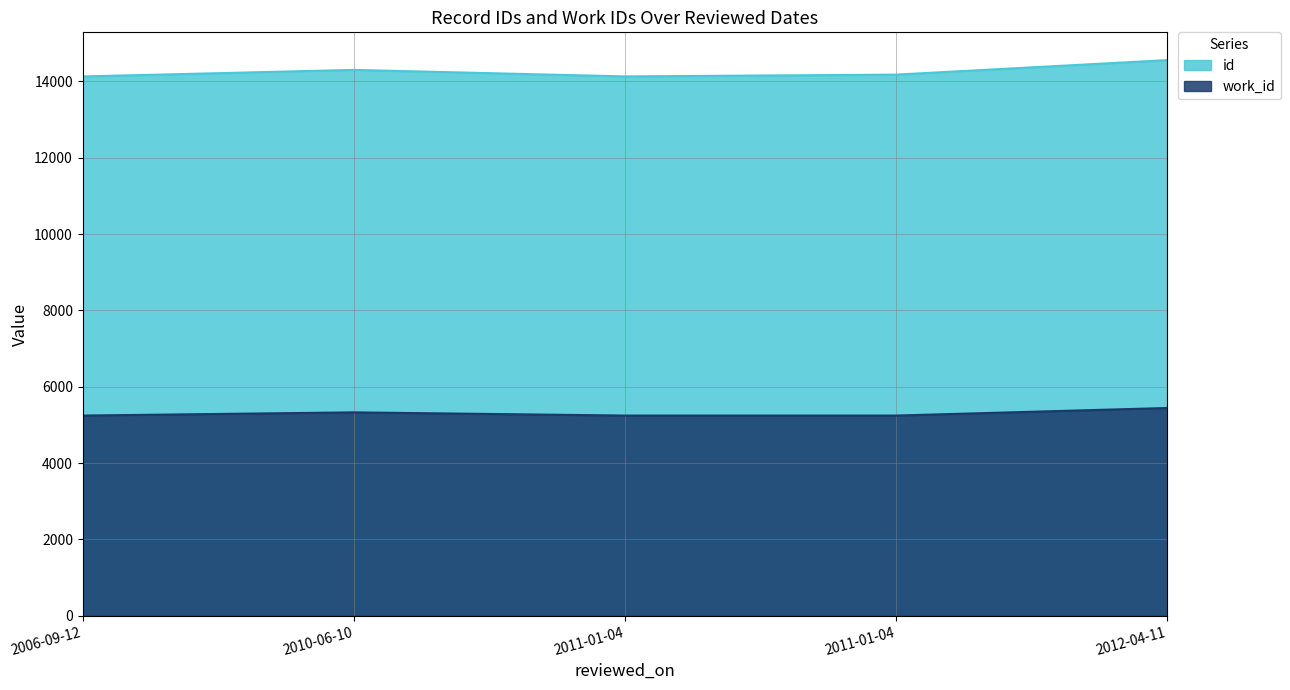

True or false: work_id and id cross at least once.

False